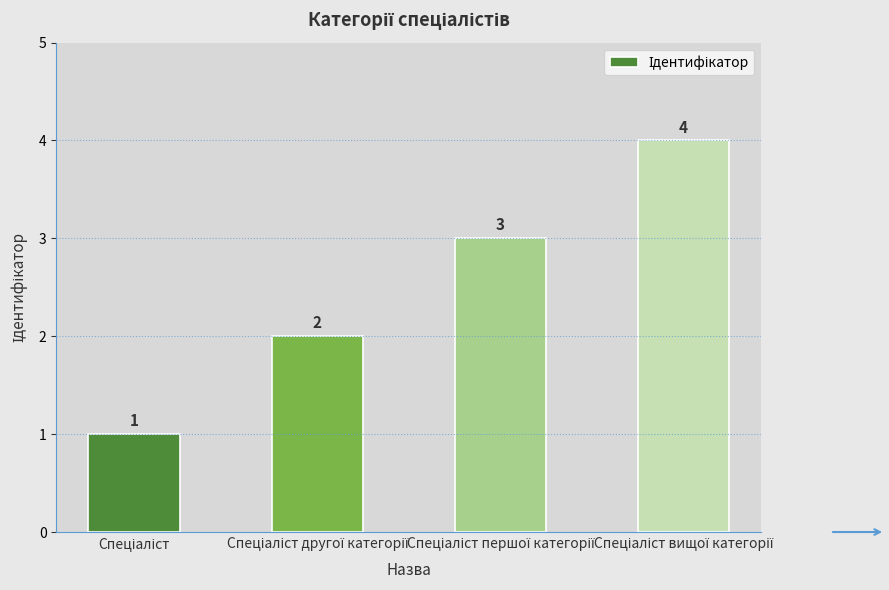

What is the difference between the maximum and minimum values?

3